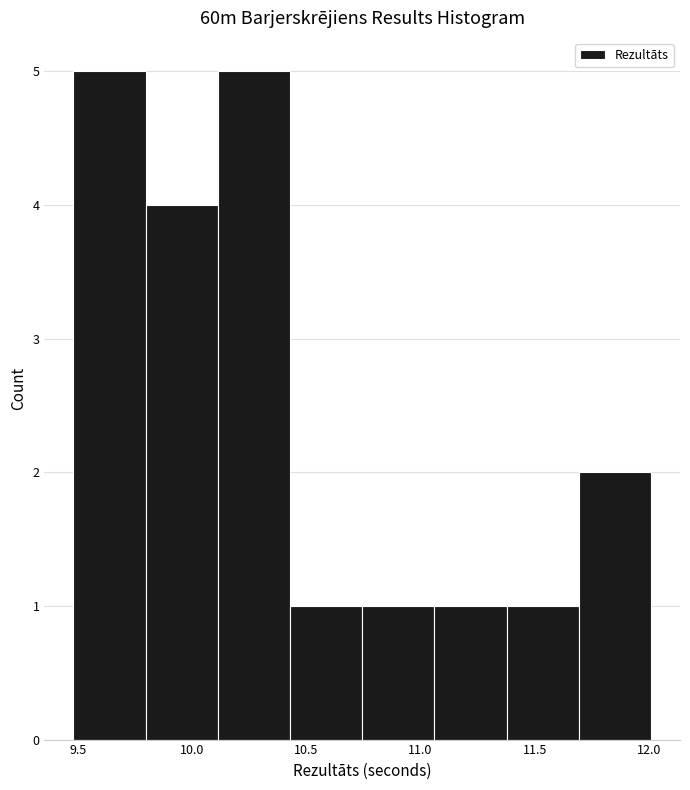

Reading left to right, list every bar in this chart as the range it spans on the x-axis followed by its height. Neither the bar edges nor the heights are printed on the chart, so give them approximately, as read against the axes.

9.50 to 9.80: 5
9.80 to 10.10: 4
10.10 to 10.45: 5
10.45 to 10.75: 1
10.75 to 11.05: 1
11.05 to 11.40: 1
11.40 to 11.70: 1
11.70 to 12.00: 2